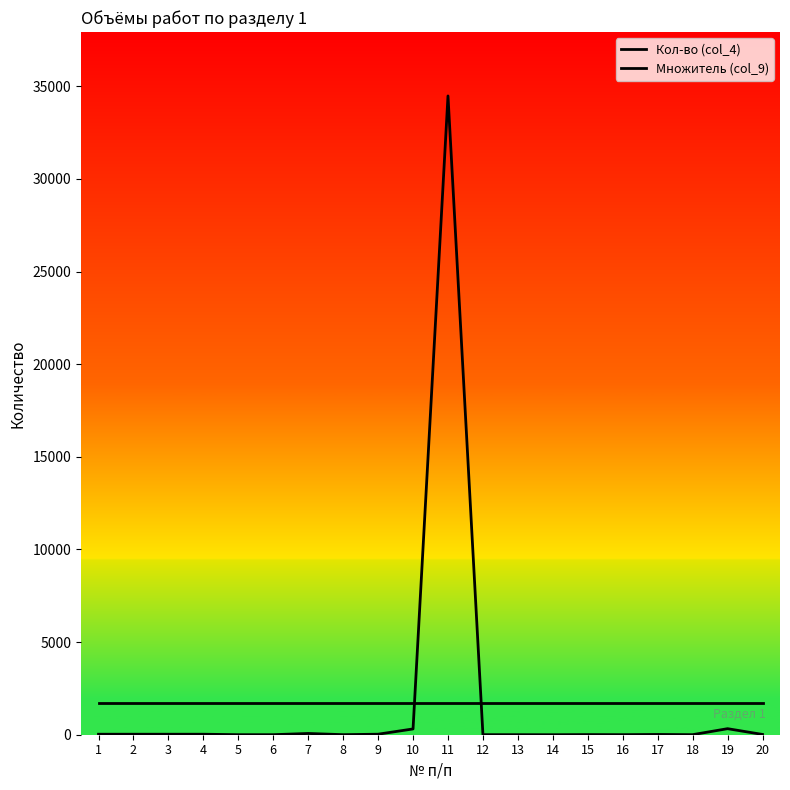

What is the value of the Кол-во (col_4) point at the 19th from the left?

326.0